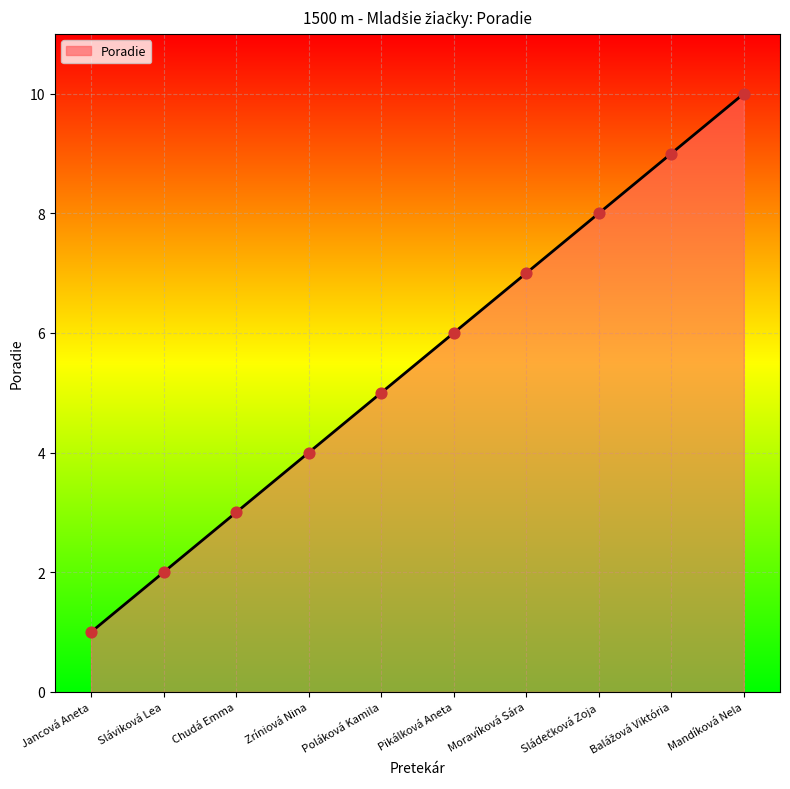

What is the difference between the maximum and minimum values?

9